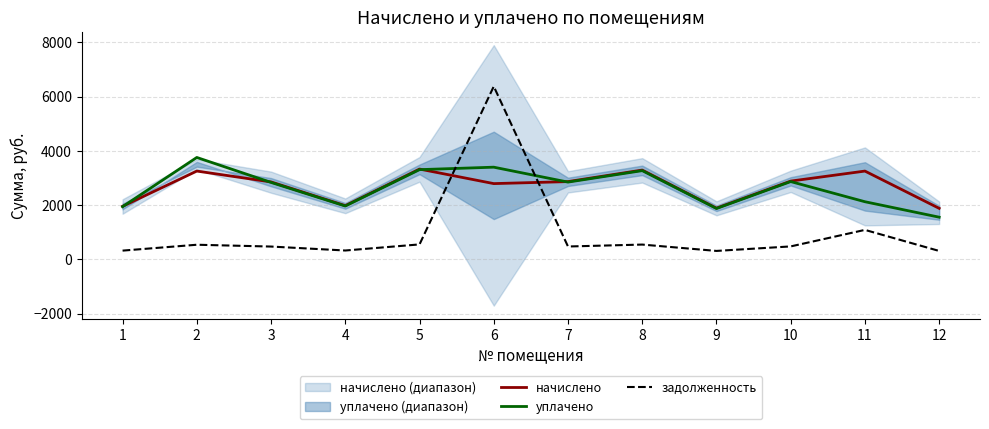

Which series has the largest total across all categories?

начислено